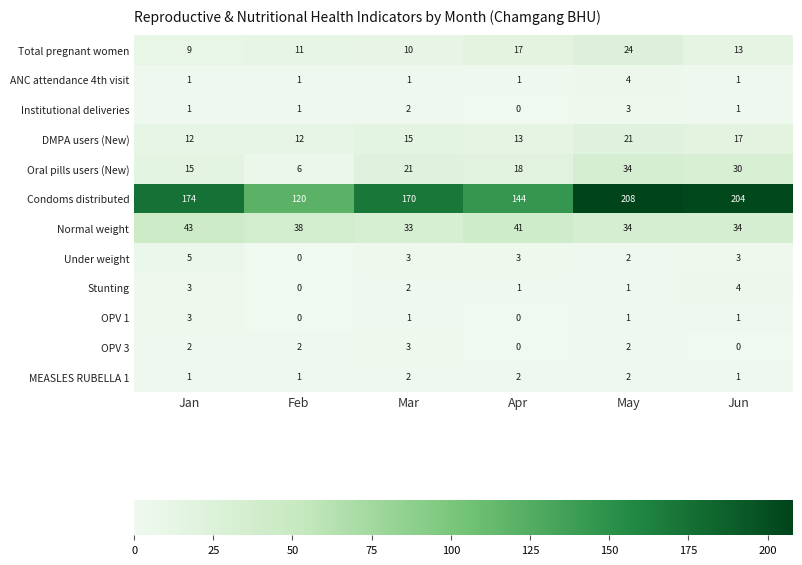

True or false: OPV 3 has a value of 1 at Jan.

False